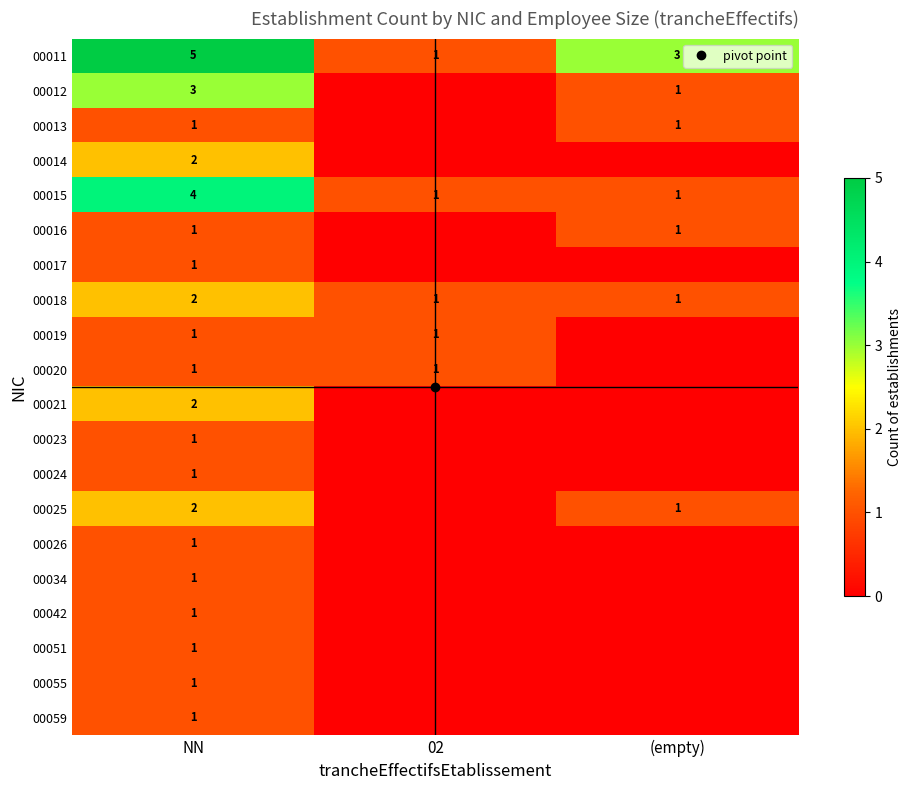

At which category is the sum across all series the highest?

NN